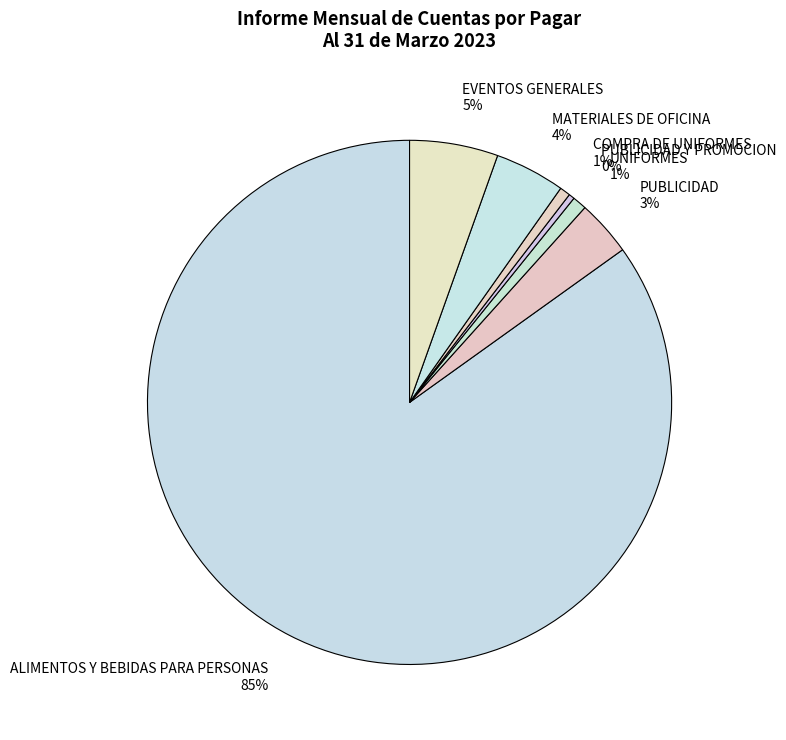

True or false: EVENTOS GENERALES accounts for 5% of the total.

True